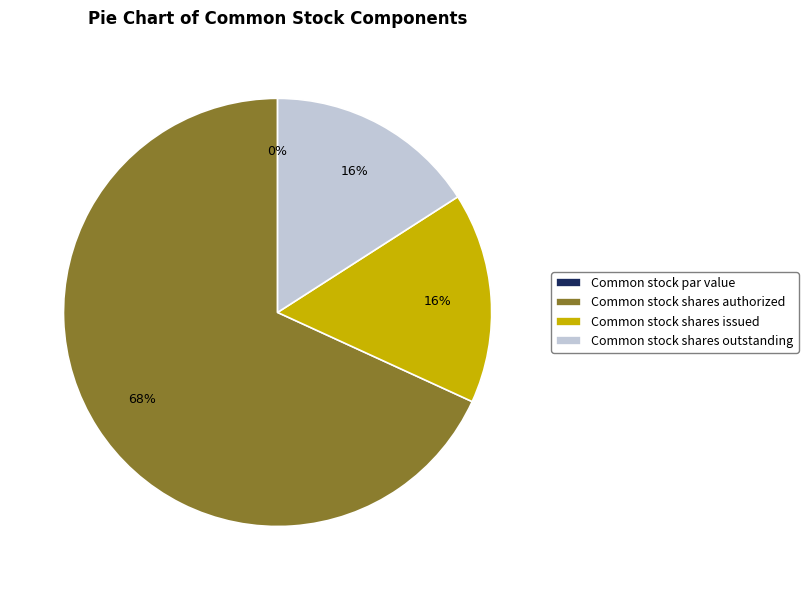

What is the total percentage of Common stock shares issued and Common stock par value?

15.9%